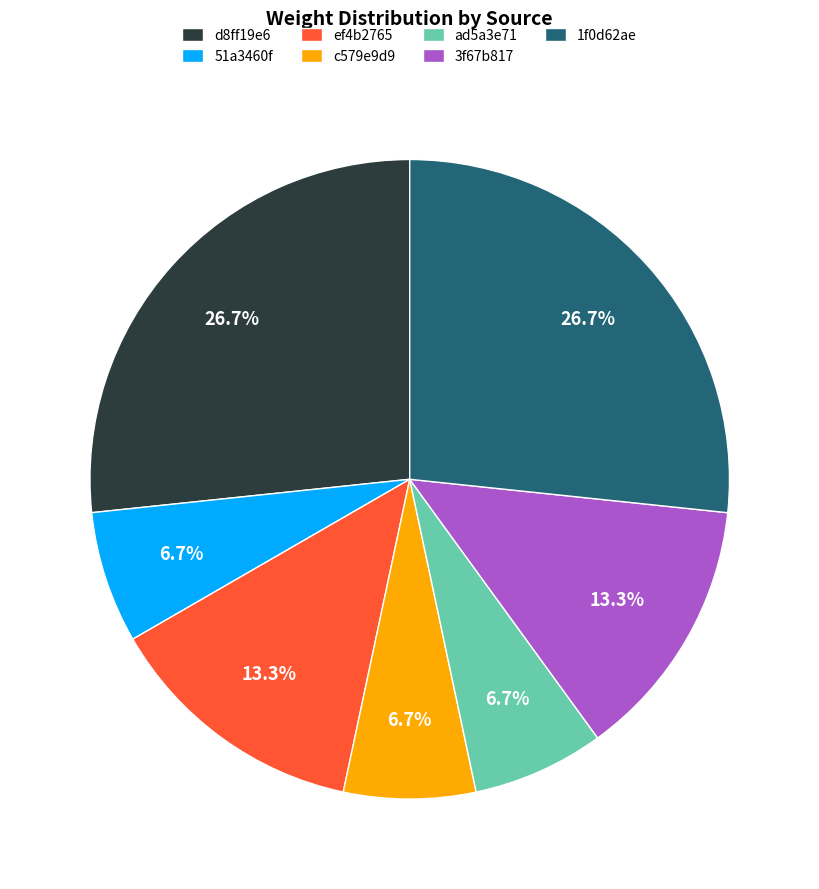

Combined, what portion of the pie is 1f0d62ae and d8ff19e6?

53.3%